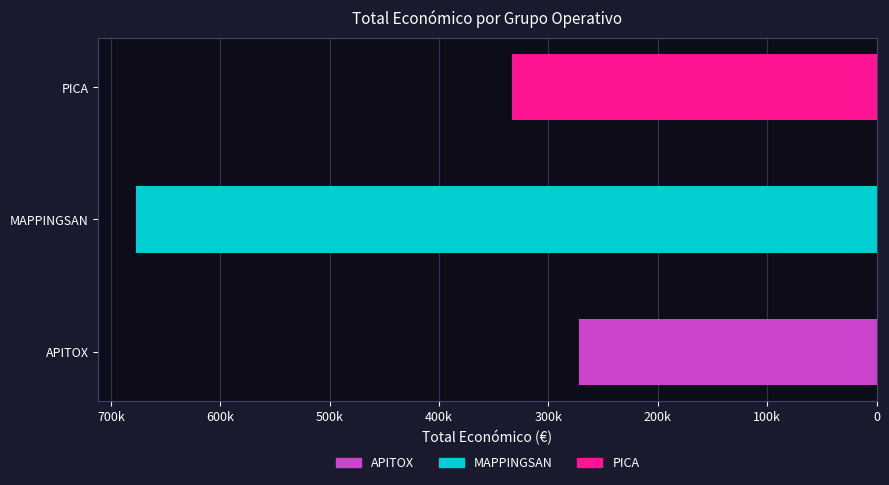

Reading left to right, extract all data points from this chart.

271552	677425	333001